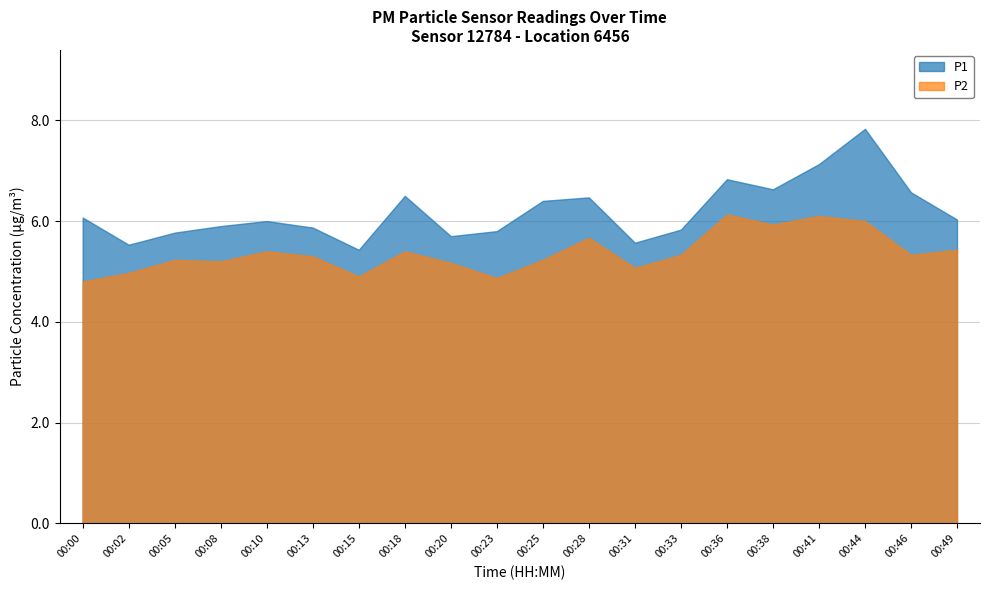

What is the spread (max minus min) of values at 00:08?

0.7